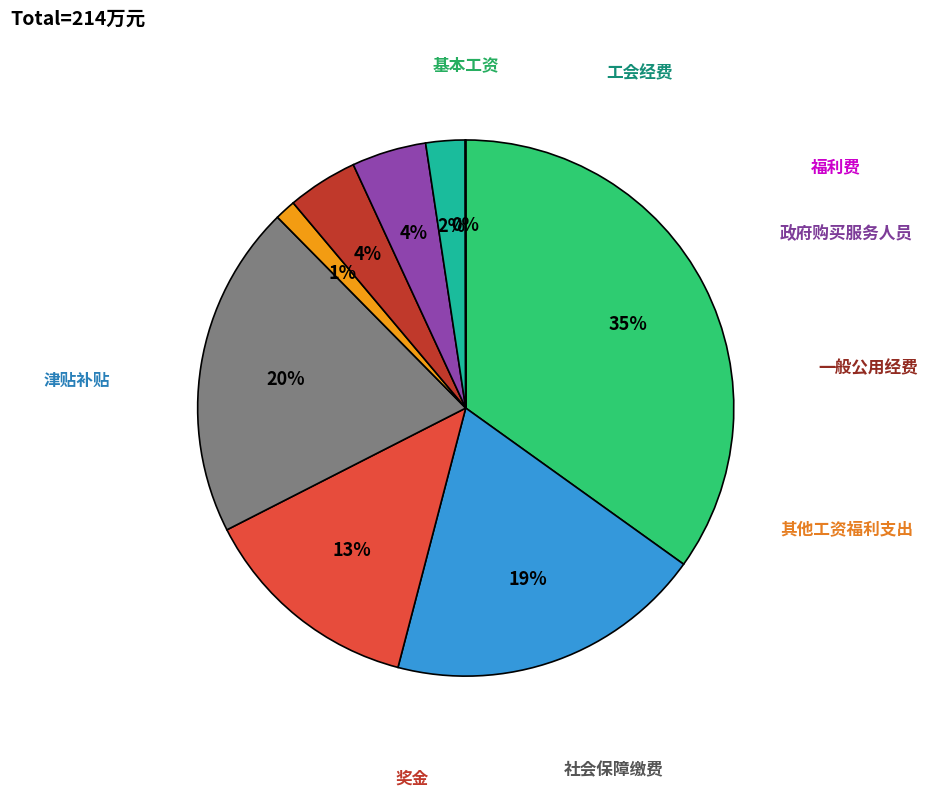

Is there a majority slice in this chart?

No